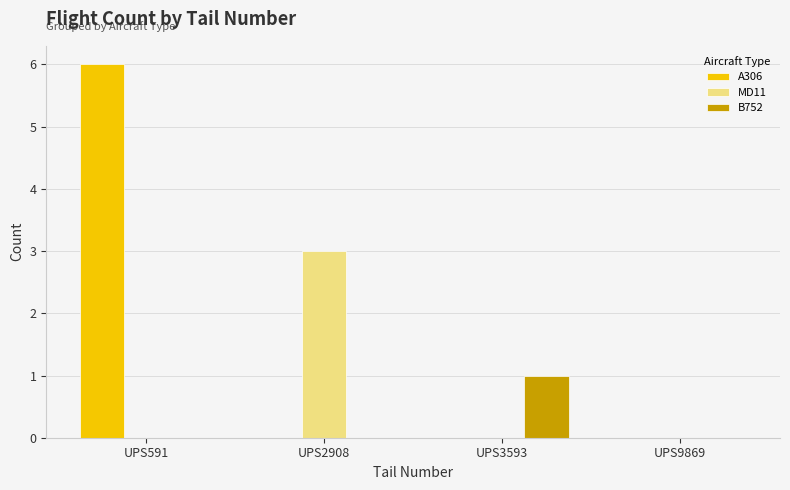

What is the sum of all MD11 values?

3